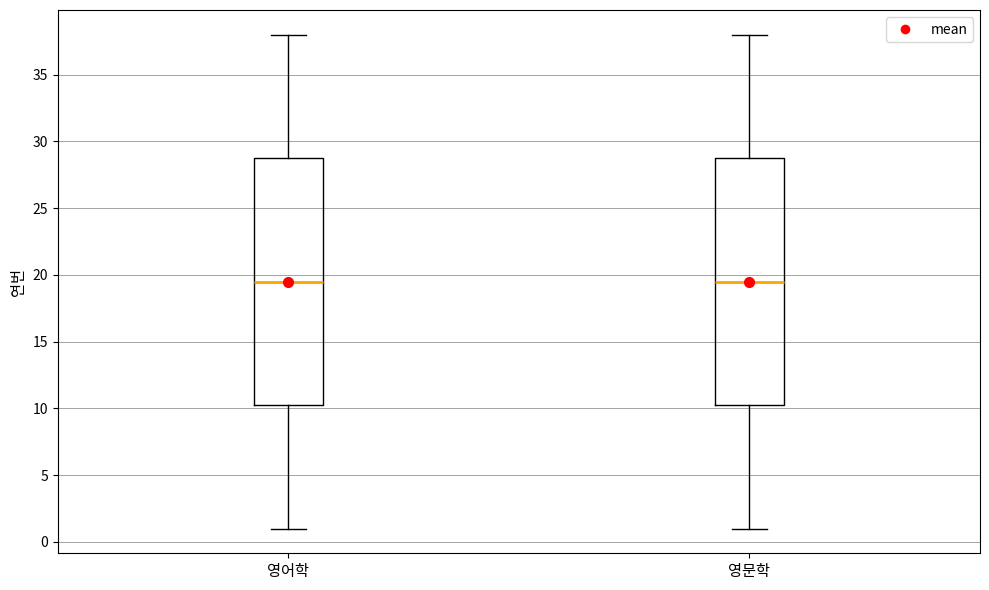

Reading left to right, transcribe this box plot: for each box, give where its median line is, the range the box spans, and where its two whiskers end, as read against the y-axis. The values are not printed on the chart, so give them approximately, as read against the axis.

영어학: median 19.5, box 10.5 to 29.0, whiskers 1.0 to 38.0
영문학: median 19.5, box 10.5 to 29.0, whiskers 1.0 to 38.0